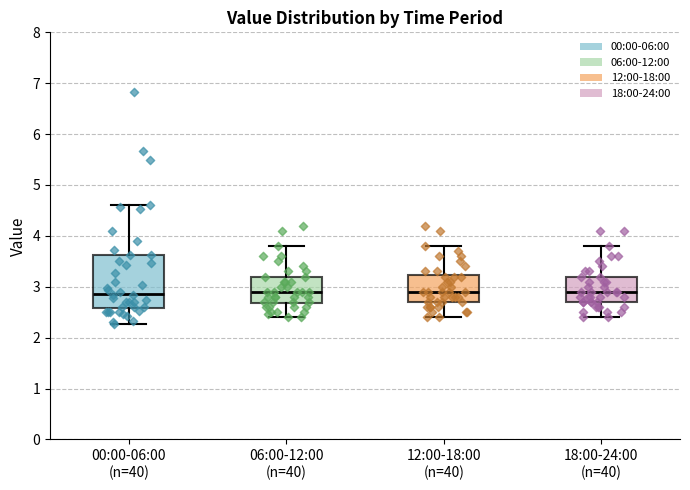

Where does the lower whisker of the box for 12:00-18:00 (n=40) end on the y-axis? The values are not printed on the chart, so give them approximately, as read against the axis.

2.4